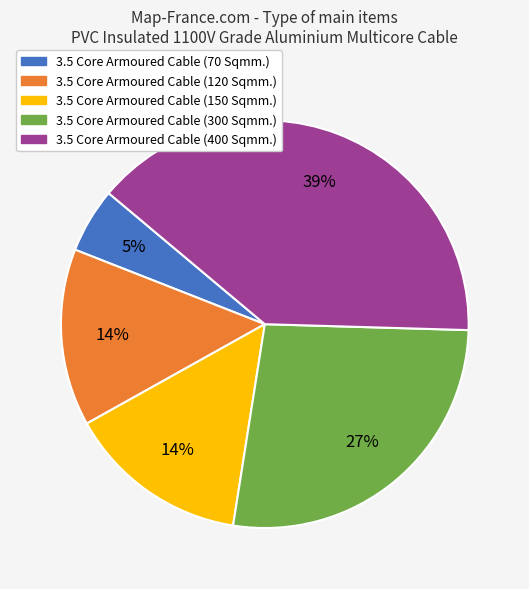

Count the number of slices in the pie.

5